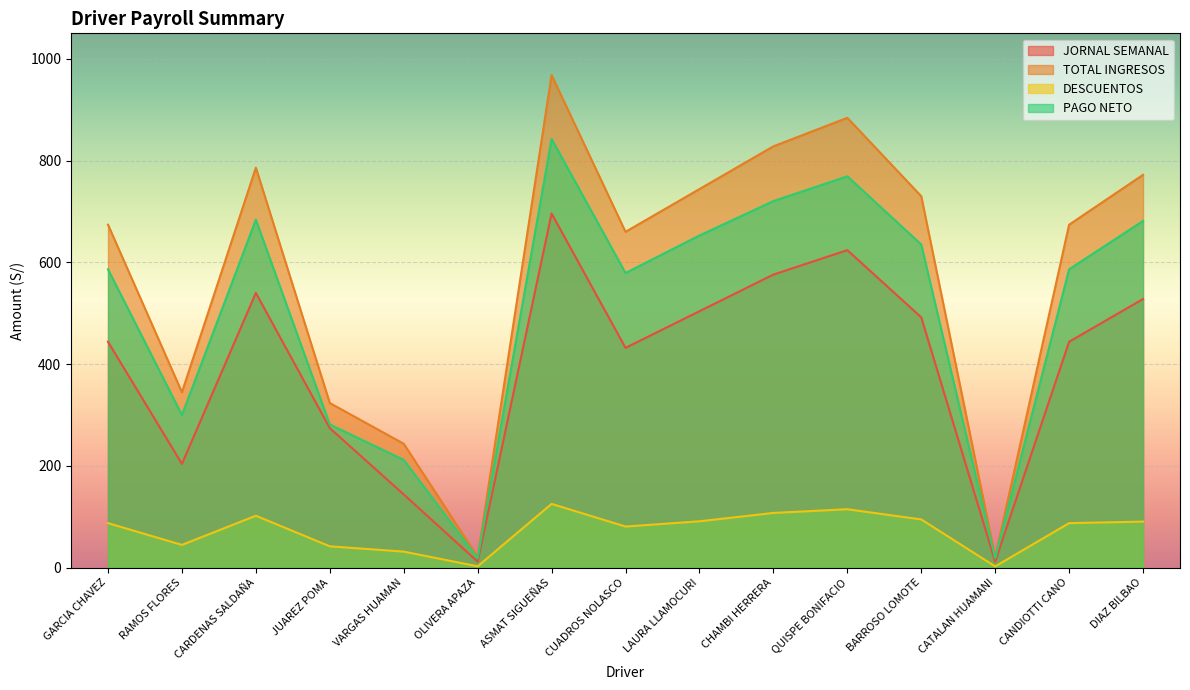

What is the average value of the JORNAL SEMANAL series?

395.1